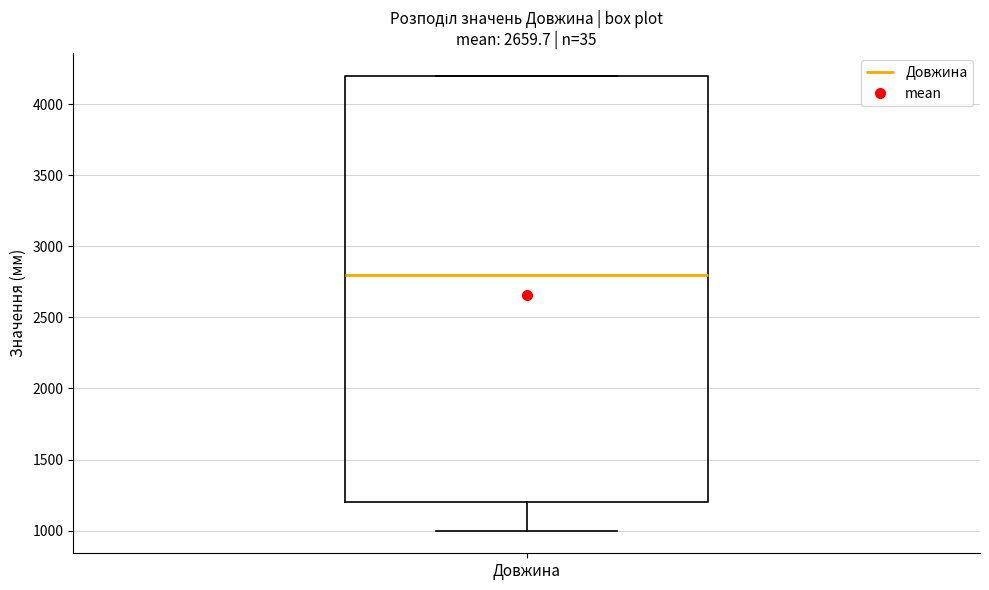

Where does the median line of the box for Довжина sit on the y-axis? The values are not printed on the chart, so give them approximately, as read against the axis.

2800